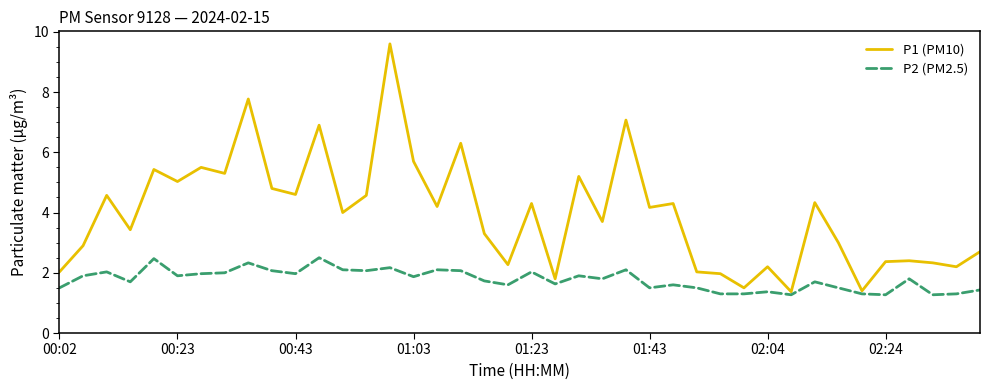

Which series has the widest spread of values?

P1 (PM10)